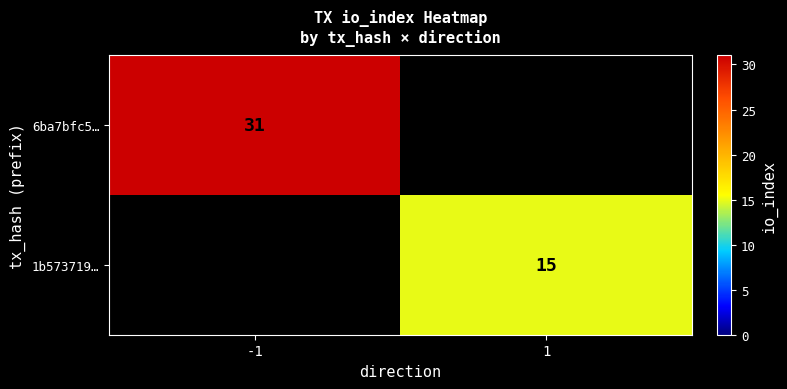

Is the value of 6ba7bfc5… at -1 greater than the value of 1b573719… at 1?

Yes